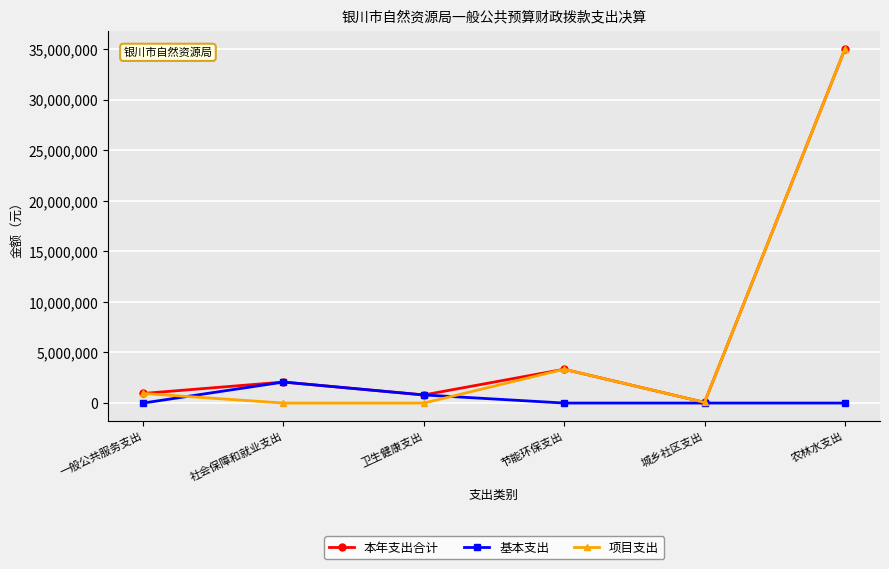

Is it true that 本年支出合计 equals 2075607.3 at 社会保障和就业支出?

True